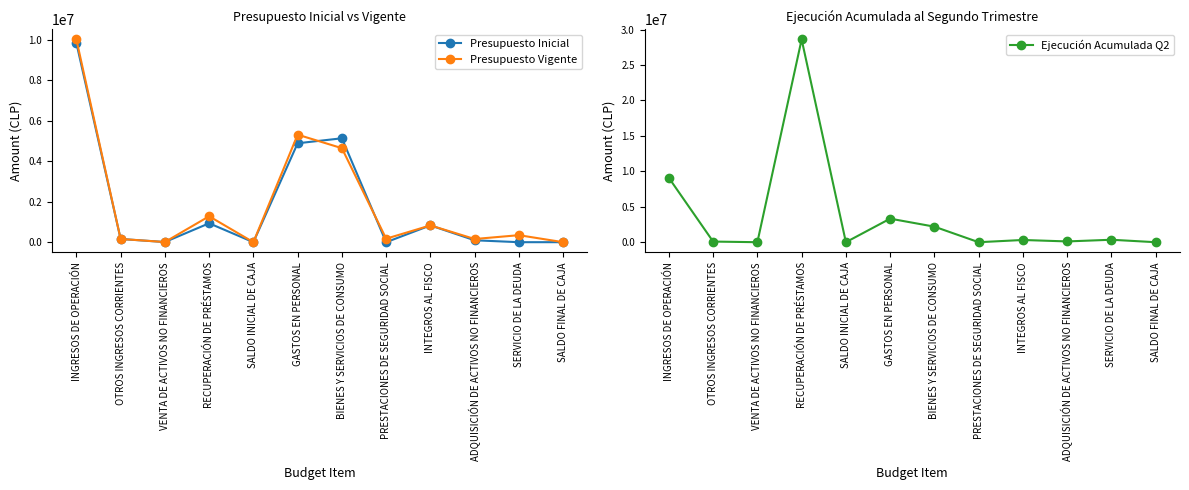

What is the label of the 5th point from the right?

PRESTACIONES DE SEGURIDAD SOCIAL